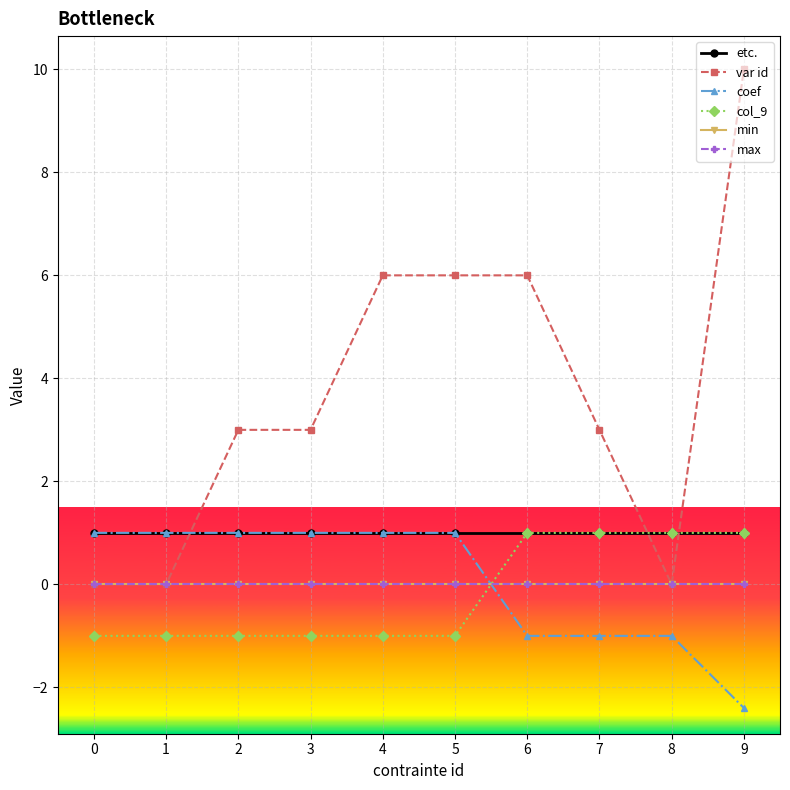

Which series has the largest total across all categories?

var id